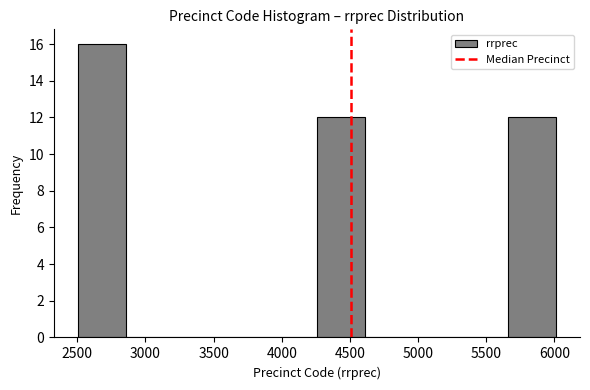

How tall is the bar that spans 4250 to 4600 on the x-axis? Neither the bar edges nor the heights are printed on the chart, so give them approximately, as read against the axes.

12